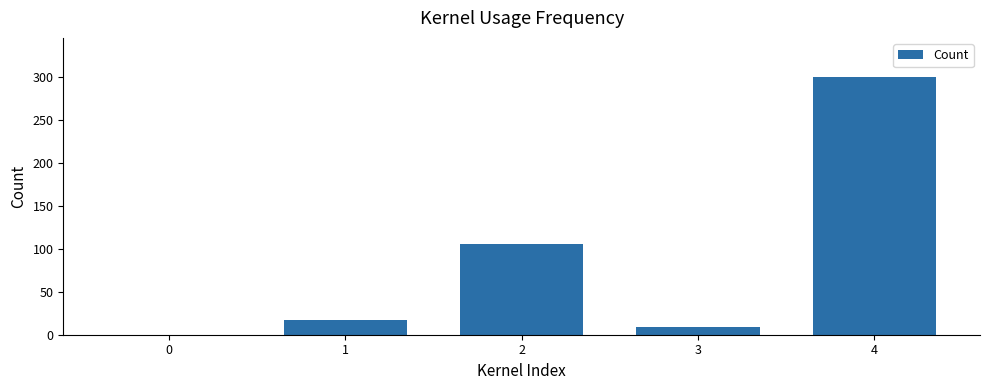

At which category does the chart reach its peak across all series?

4